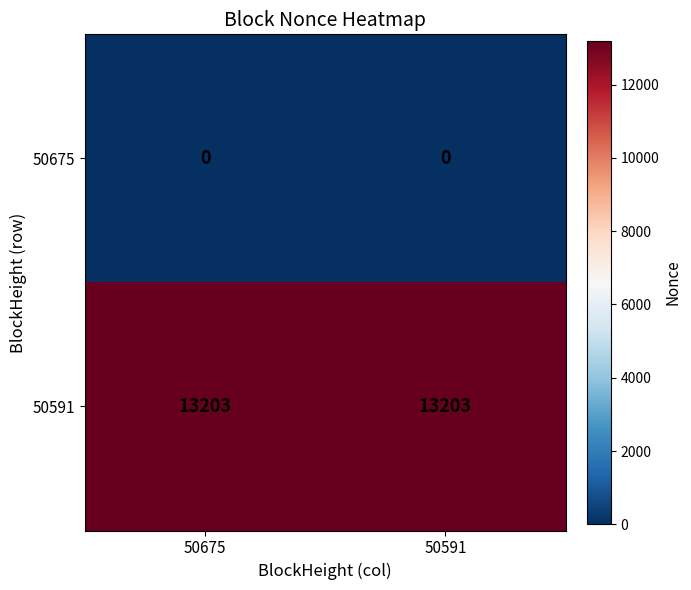

Is it true that 50675 equals 0 at 50675?

True